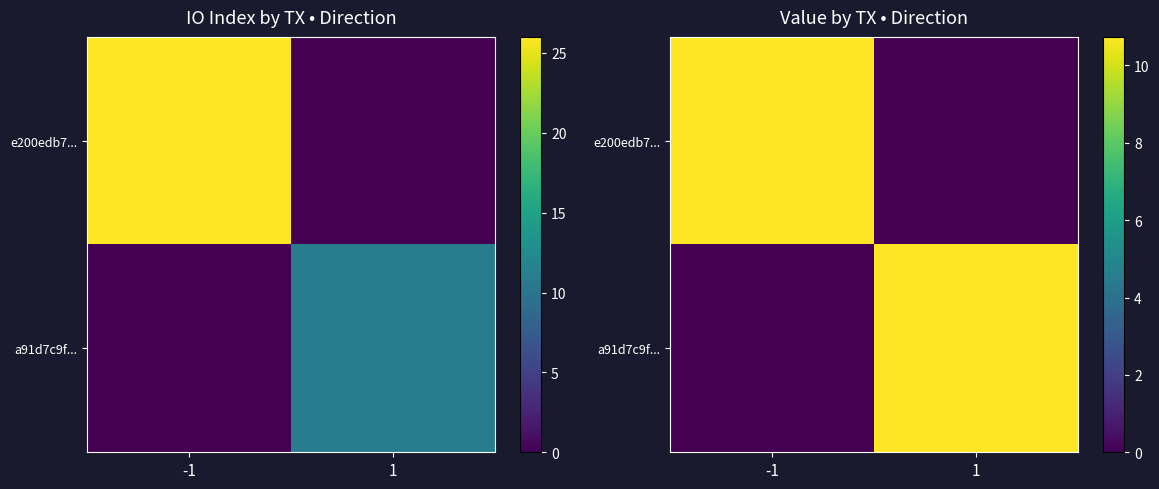

How many data points in e200edb7... are above 10?

1